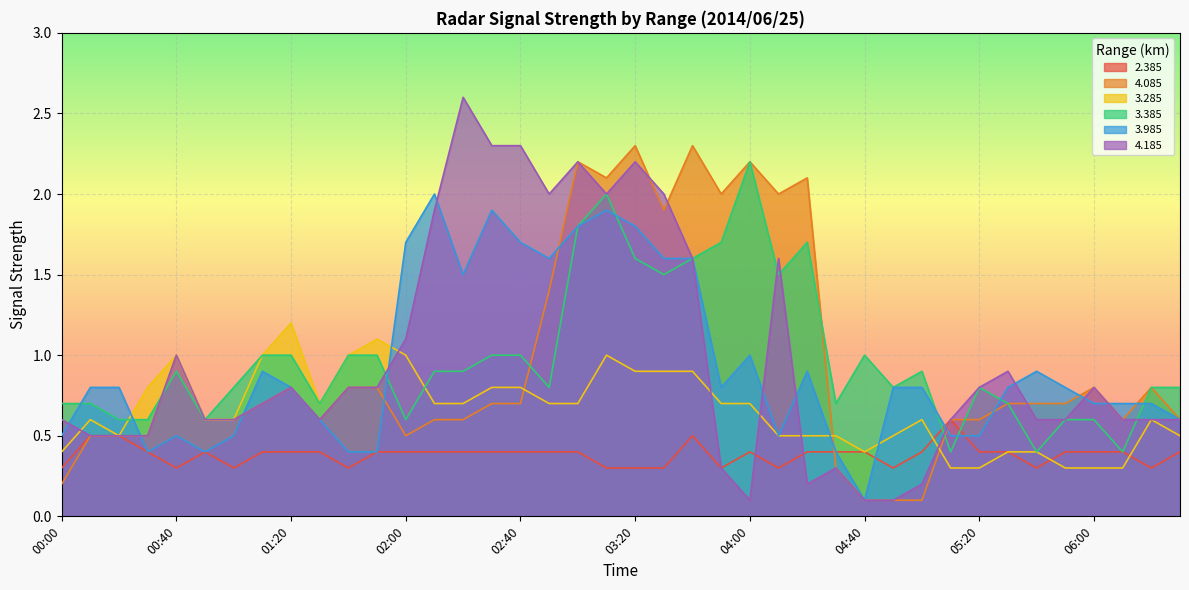

Reading left to right, what are all the values shown in this chart?

2.385: 00:00=0.3	00:10=0.5	00:20=0.5	00:30=0.4	00:40=0.3	00:50=0.4	01:00=0.3	01:10=0.4	01:20=0.4	01:30=0.4	01:40=0.3	01:50=0.4	02:00=0.4	02:10=0.4	02:20=0.4	02:30=0.4	02:40=0.4	02:50=0.4	03:00=0.4	03:10=0.3	03:20=0.3	03:30=0.3	03:40=0.5	03:50=0.3	04:00=0.4	04:10=0.3	04:20=0.4	04:30=0.4	04:40=0.4	04:50=0.3	05:00=0.4	05:10=0.6	05:20=0.4	05:30=0.4	05:40=0.3	05:50=0.4	06:00=0.4	06:10=0.4	06:20=0.3	06:30=0.4
4.085: 00:00=0.2	00:10=0.5	00:20=0.5	00:30=0.5	00:40=1.0	00:50=0.6	01:00=0.6	01:10=0.7	01:20=0.8	01:30=0.6	01:40=0.8	01:50=0.8	02:00=0.5	02:10=0.6	02:20=0.6	02:30=0.7	02:40=0.7	02:50=1.4	03:00=2.2	03:10=2.1	03:20=2.3	03:30=1.9	03:40=2.3	03:50=2.0	04:00=2.2	04:10=2.0	04:20=2.1	04:30=0.3	04:40=0.1	04:50=0.1	05:00=0.1	05:10=0.6	05:20=0.6	05:30=0.7	05:40=0.7	05:50=0.7	06:00=0.8	06:10=0.6	06:20=0.8	06:30=0.6
3.285: 00:00=0.4	00:10=0.6	00:20=0.5	00:30=0.8	00:40=1.0	00:50=0.6	01:00=0.6	01:10=1.0	01:20=1.2	01:30=0.7	01:40=1.0	01:50=1.1	02:00=1.0	02:10=0.7	02:20=0.7	02:30=0.8	02:40=0.8	02:50=0.7	03:00=0.7	03:10=1.0	03:20=0.9	03:30=0.9	03:40=0.9	03:50=0.7	04:00=0.7	04:10=0.5	04:20=0.5	04:30=0.5	04:40=0.4	04:50=0.5	05:00=0.6	05:10=0.3	05:20=0.3	05:30=0.4	05:40=0.4	05:50=0.3	06:00=0.3	06:10=0.3	06:20=0.6	06:30=0.5
3.385: 00:00=0.7	00:10=0.7	00:20=0.6	00:30=0.6	00:40=0.9	00:50=0.6	01:00=0.8	01:10=1.0	01:20=1.0	01:30=0.7	01:40=1.0	01:50=1.0	02:00=0.6	02:10=0.9	02:20=0.9	02:30=1.0	02:40=1.0	02:50=0.8	03:00=1.8	03:10=2.0	03:20=1.6	03:30=1.5	03:40=1.6	03:50=1.7	04:00=2.2	04:10=1.5	04:20=1.7	04:30=0.7	04:40=1.0	04:50=0.8	05:00=0.9	05:10=0.4	05:20=0.8	05:30=0.7	05:40=0.4	05:50=0.6	06:00=0.6	06:10=0.4	06:20=0.8	06:30=0.8
3.985: 00:00=0.5	00:10=0.8	00:20=0.8	00:30=0.4	00:40=0.5	00:50=0.4	01:00=0.5	01:10=0.9	01:20=0.8	01:30=0.6	01:40=0.4	01:50=0.4	02:00=1.7	02:10=2.0	02:20=1.5	02:30=1.9	02:40=1.7	02:50=1.6	03:00=1.8	03:10=1.9	03:20=1.8	03:30=1.6	03:40=1.6	03:50=0.8	04:00=1.0	04:10=0.5	04:20=0.9	04:30=0.4	04:40=0.1	04:50=0.8	05:00=0.8	05:10=0.5	05:20=0.5	05:30=0.8	05:40=0.9	05:50=0.8	06:00=0.7	06:10=0.7	06:20=0.7	06:30=0.6
4.185: 00:00=0.6	00:10=0.5	00:20=0.5	00:30=0.5	00:40=1.0	00:50=0.6	01:00=0.6	01:10=0.7	01:20=0.8	01:30=0.6	01:40=0.8	01:50=0.8	02:00=1.1	02:10=1.9	02:20=2.6	02:30=2.3	02:40=2.3	02:50=2.0	03:00=2.2	03:10=2.0	03:20=2.2	03:30=2.0	03:40=1.6	03:50=0.3	04:00=0.1	04:10=1.6	04:20=0.2	04:30=0.3	04:40=0.1	04:50=0.1	05:00=0.2	05:10=0.6	05:20=0.8	05:30=0.9	05:40=0.6	05:50=0.6	06:00=0.8	06:10=0.6	06:20=0.6	06:30=0.6